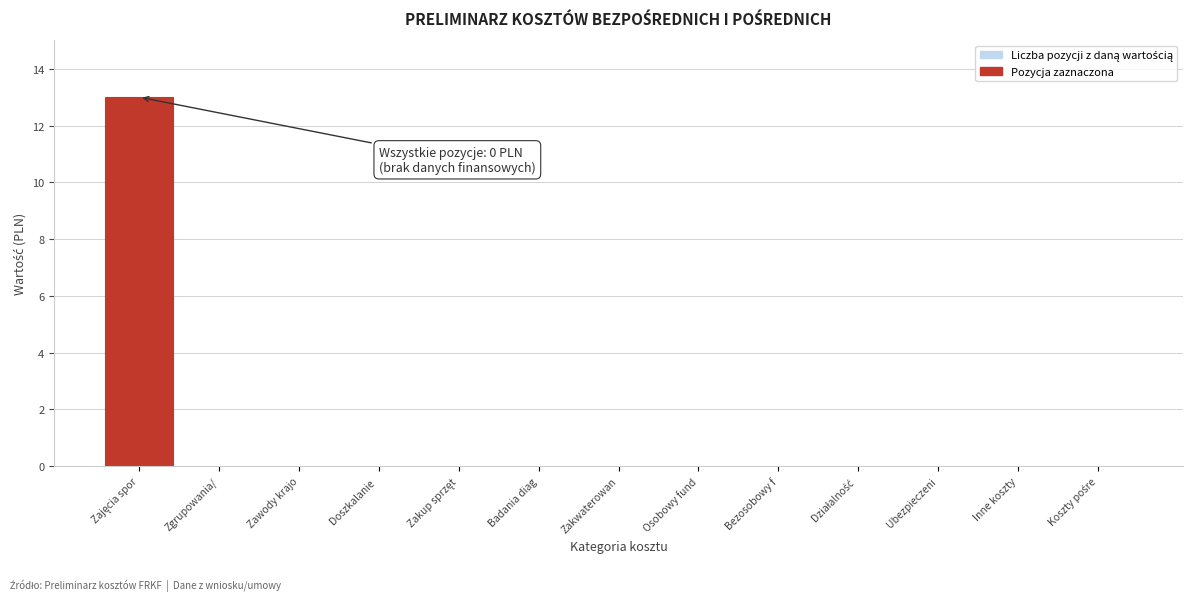

The chart shows a value of 4 at Inne koszty. True or false?

False